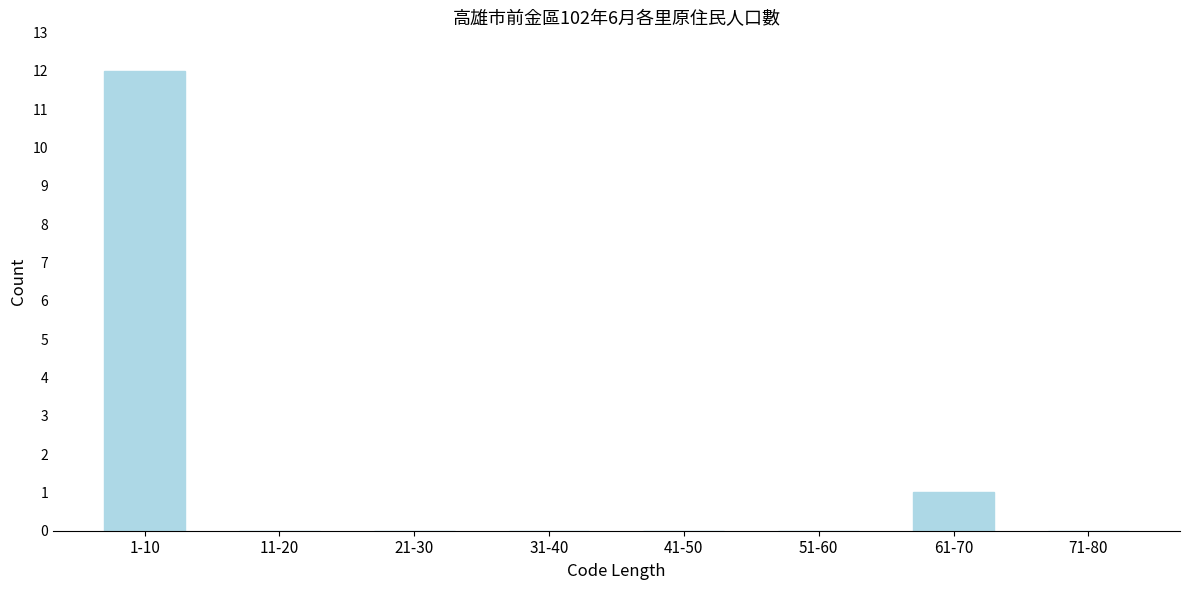

Reading right to left, extract all data points from this chart.

71-80=0	61-70=1	51-60=0	41-50=0	31-40=0	21-30=0	11-20=0	1-10=12